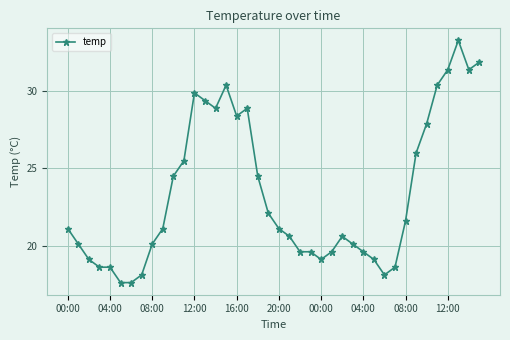

Reading left to right, list all the values displayed in this chart.

21.1	20.1	19.1	18.6	18.6	17.6	17.6	18.1	20.1	21.1	24.5	25.5	29.9	29.4	28.9	30.4	28.4	28.9	24.5	22.1	21.1	20.6	19.6	19.6	19.1	19.6	20.6	20.1	19.6	19.1	18.1	18.6	21.6	26.0	27.9	30.4	31.4	33.3	31.4	31.9